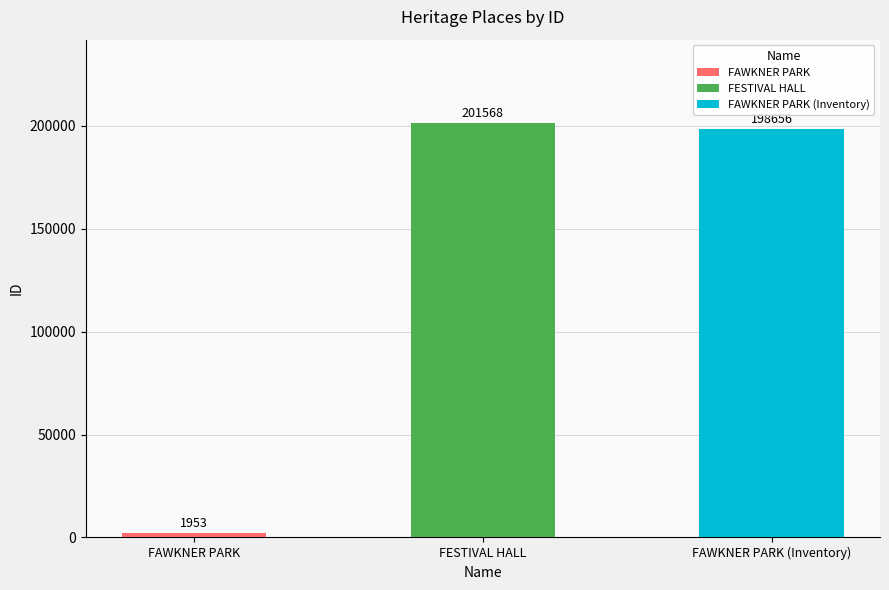

Rank the categories by value from lowest to highest.

FAWKNER PARK, FAWKNER PARK (Inventory), FESTIVAL HALL